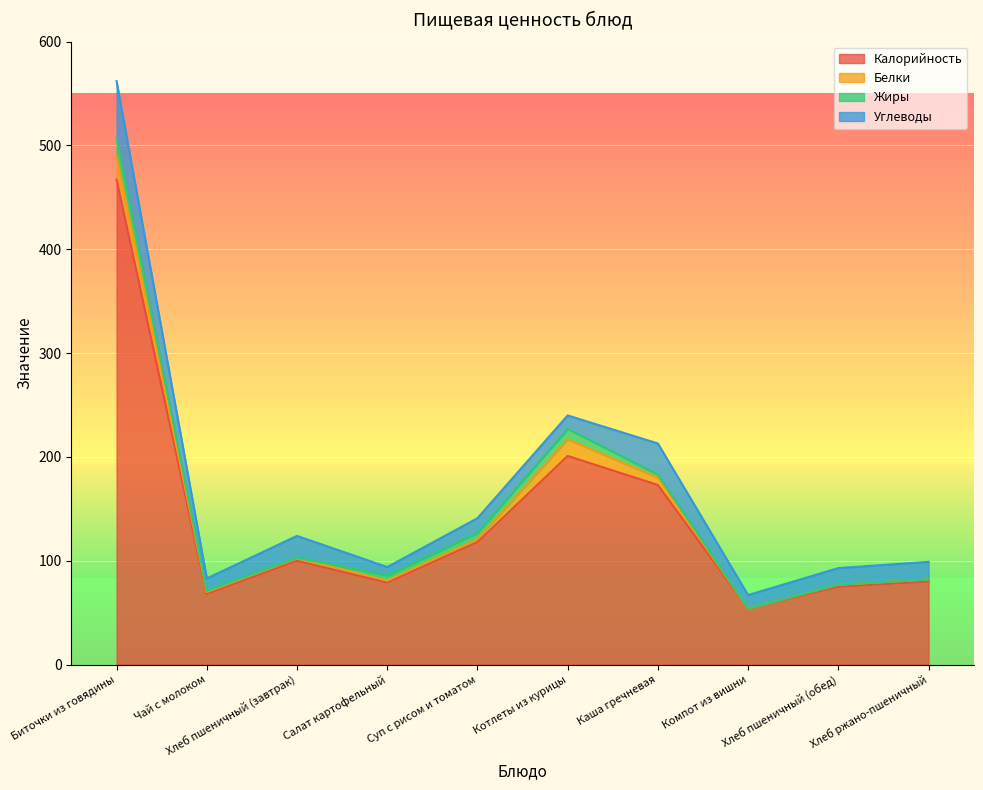

Which series ends up on top after the final intersection of Белки and Углеводы?

Углеводы